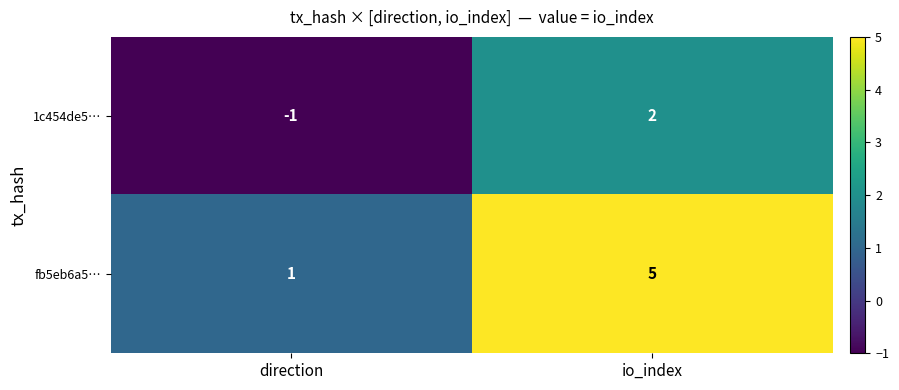

Reading left to right, list all the values displayed in this chart.

1c454de5…: -1	2
fb5eb6a5…: 1	5